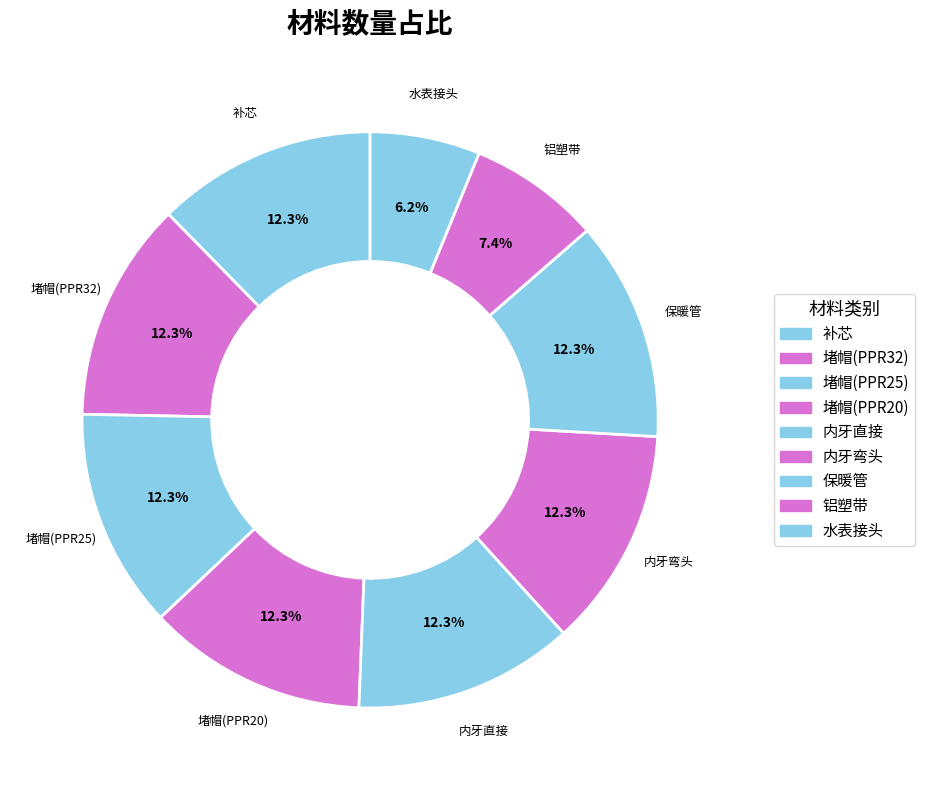

Which category has the biggest portion of the pie?

补芯